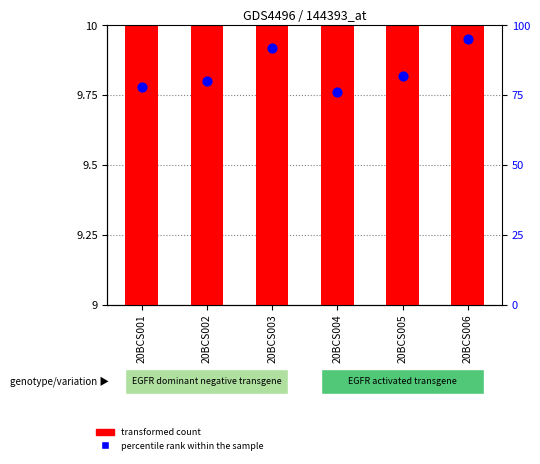

Which series has the largest Y range (max minus min)?

percentile rank within the sample